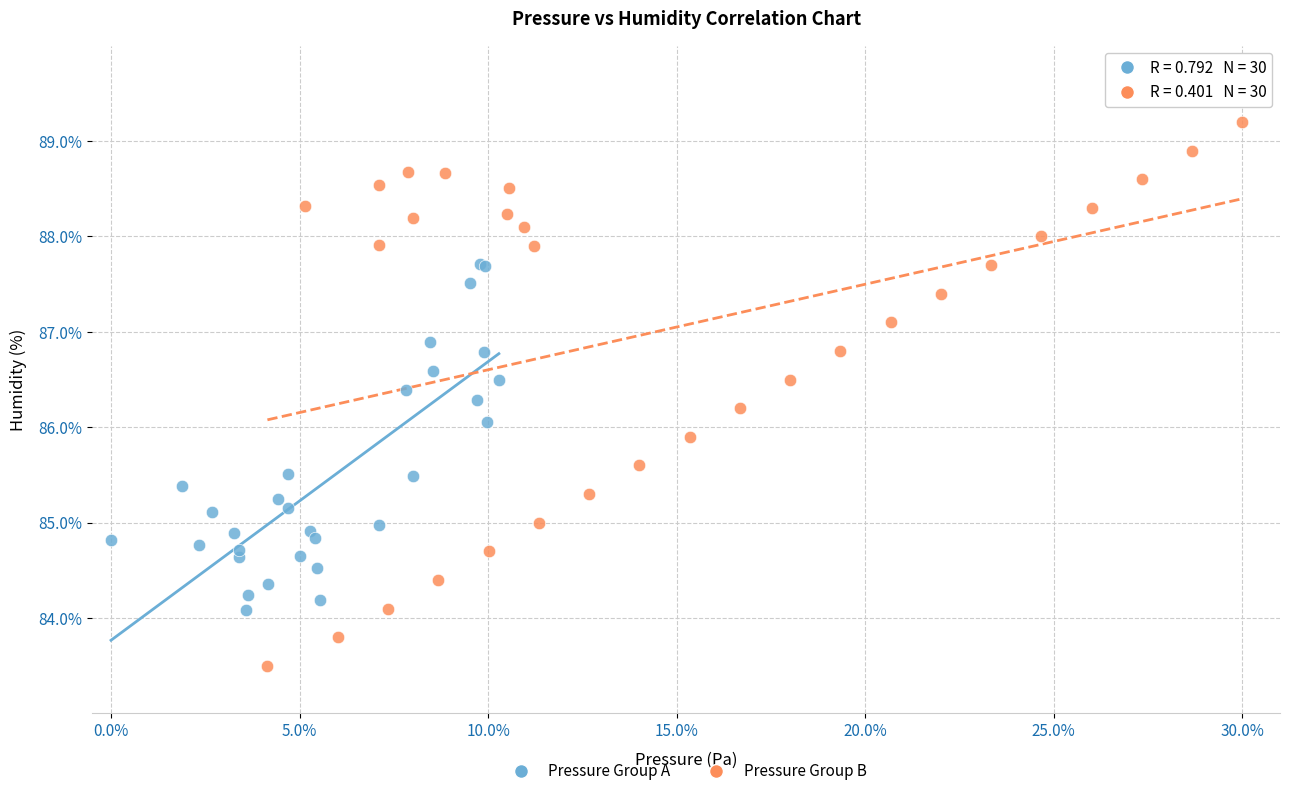

Which series contains the highest Y value?

Pressure Group B